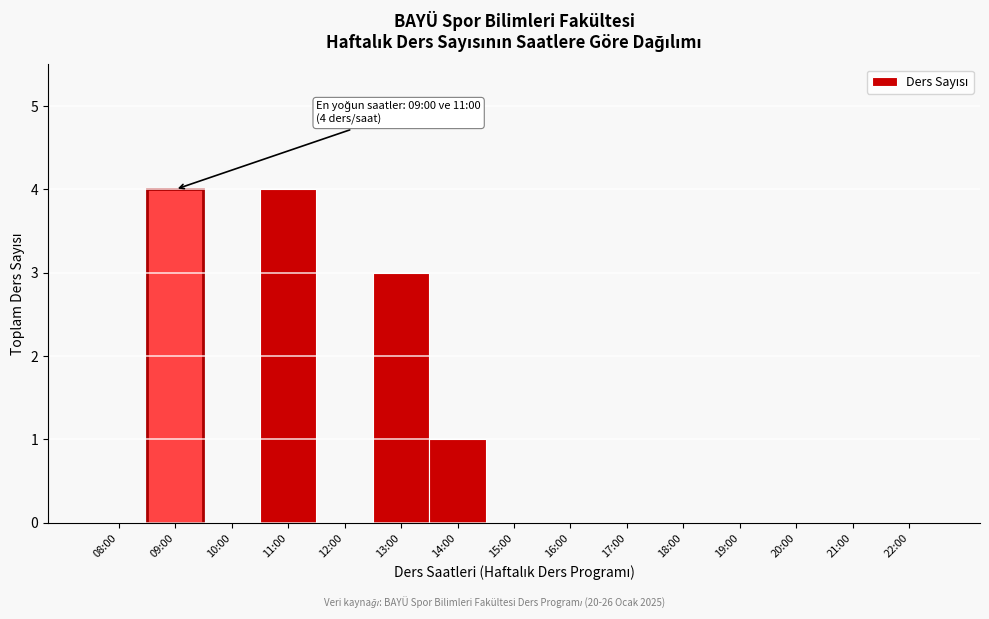

Reading left to right, list all the values displayed in this chart.

08:00=0	09:00=4	10:00=0	11:00=4	12:00=0	13:00=3	14:00=1	15:00=0	16:00=0	17:00=0	18:00=0	19:00=0	20:00=0	21:00=0	22:00=0